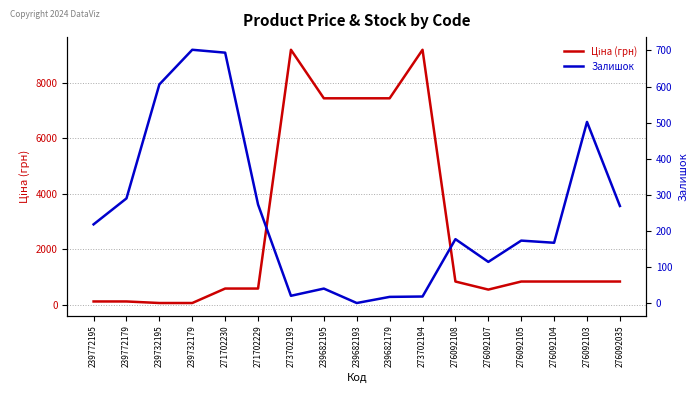

Does the chart display data point markers on the line(s)?

No